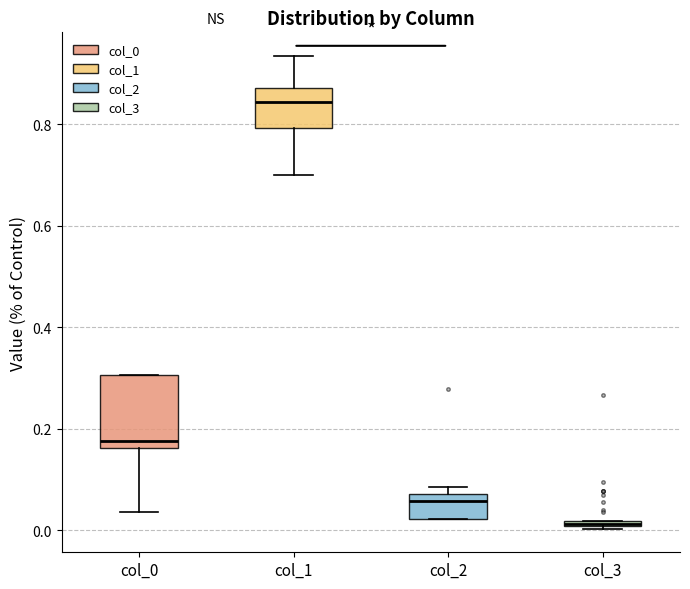

Which box is the tallest, from its lower edge to its upper edge?

col_0